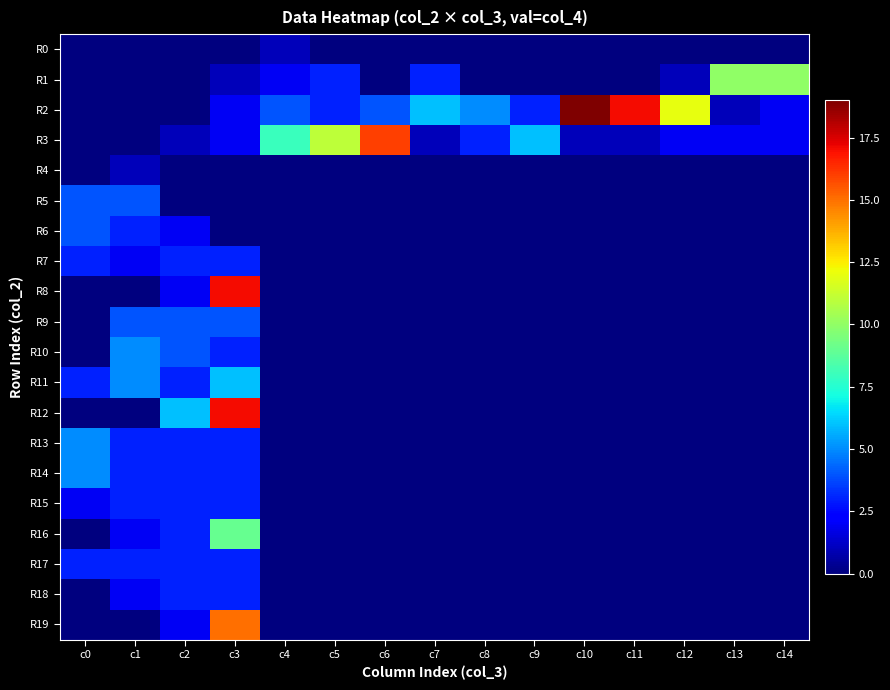

What is the total value across all series at c4?

15